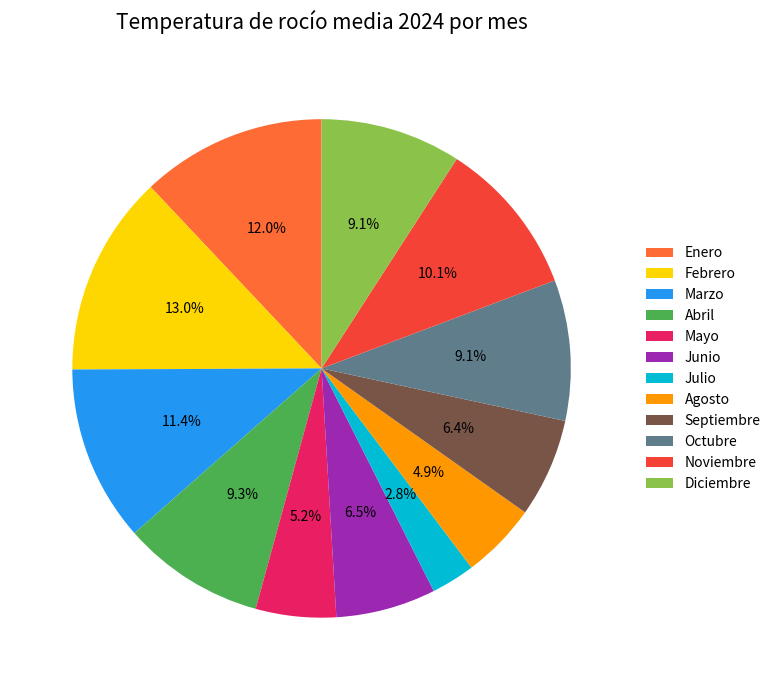

To the nearest percent, what is the average slice percentage?

8%